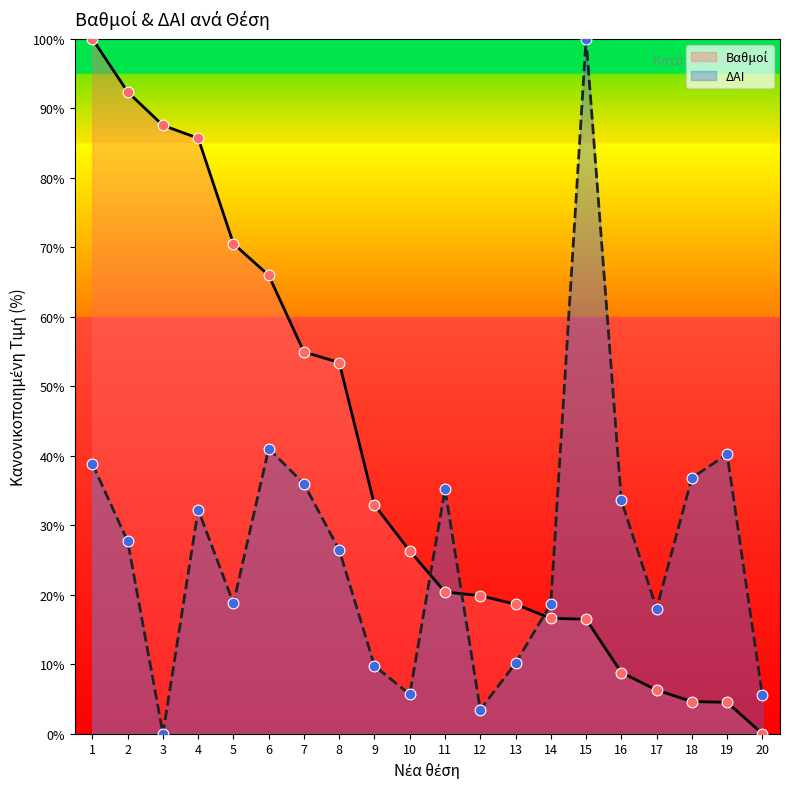

Is the value of Βαθμοί at 14 greater than the value of ΔΑΙ at 6?

No